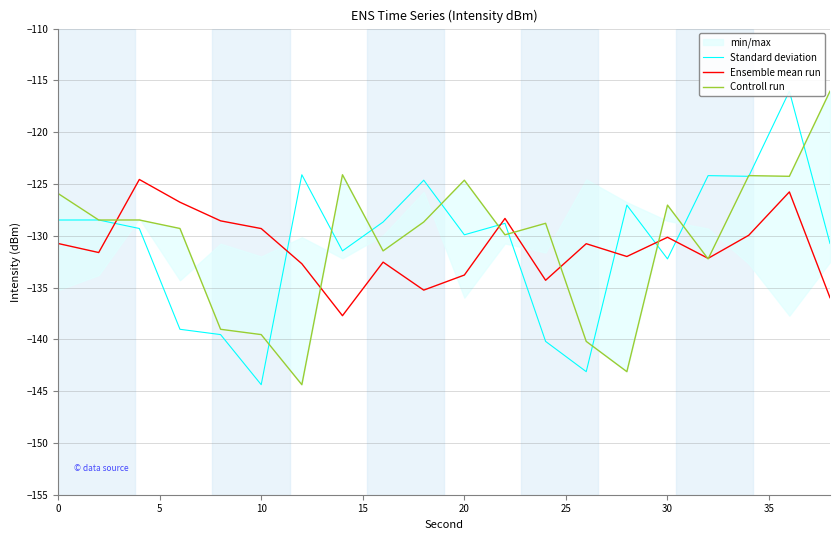

What is the lowest value of the Ensemble mean run series?

-137.7